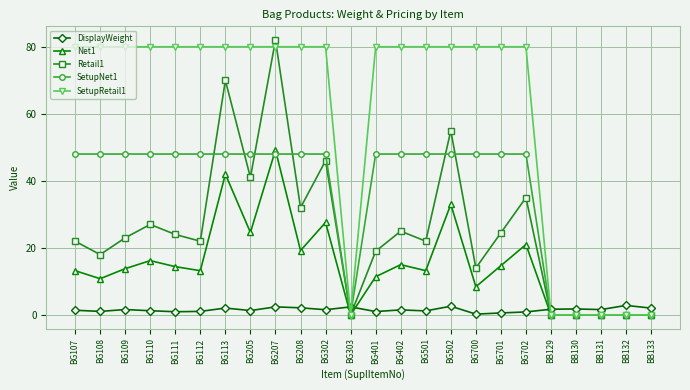

Read the SetupNet1 value at BG402.

48.0